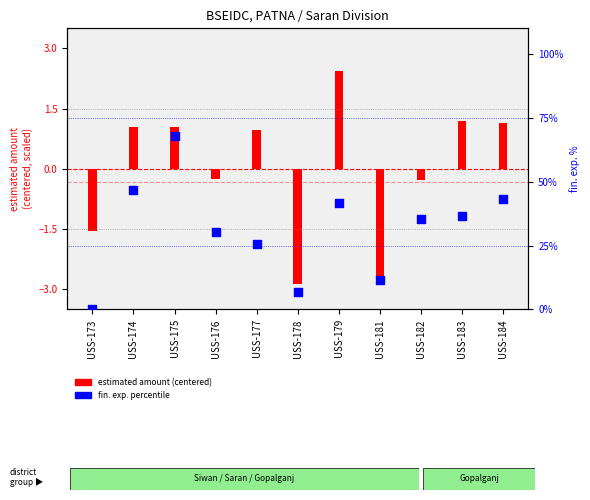

Which series has the largest Y range (max minus min)?

fin. exp. percentile